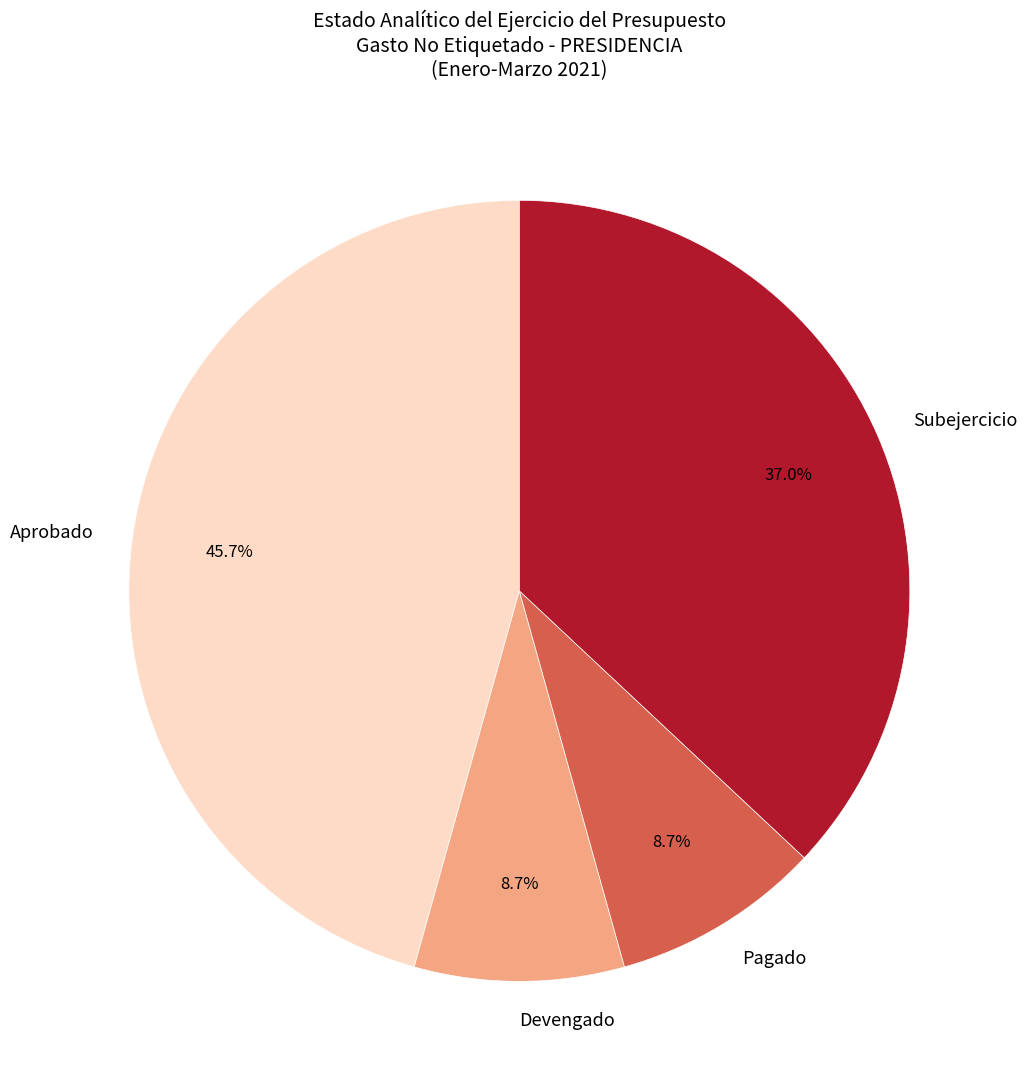

Which has a higher value, Devengado or Aprobado?

Aprobado